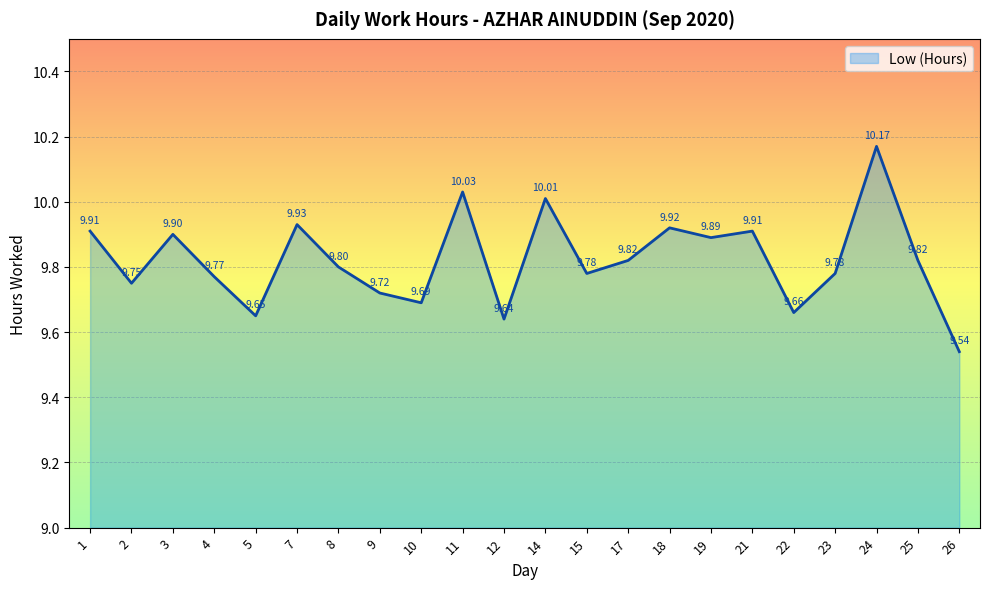

What is the sum of the values at 11 and 25?

19.9